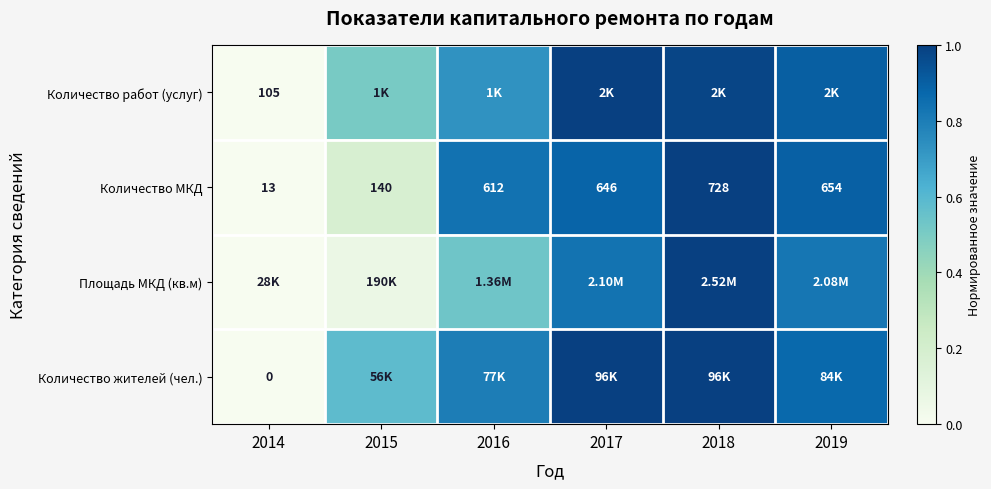

Which series changed the most between 2017 and 2019?

Количество жителей (чел.)